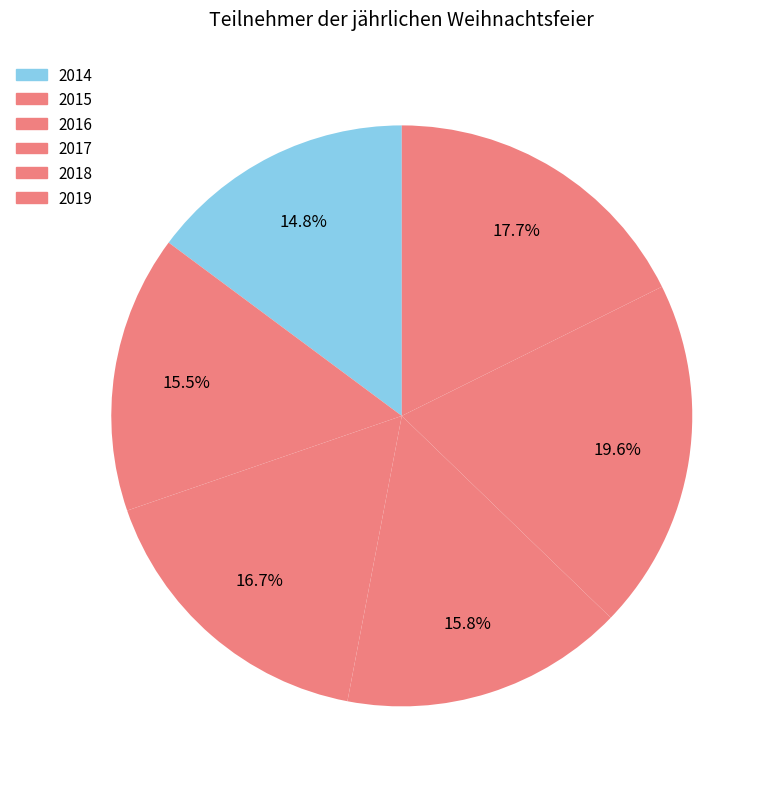

Is it true that 2019 is 12% of the pie?

False